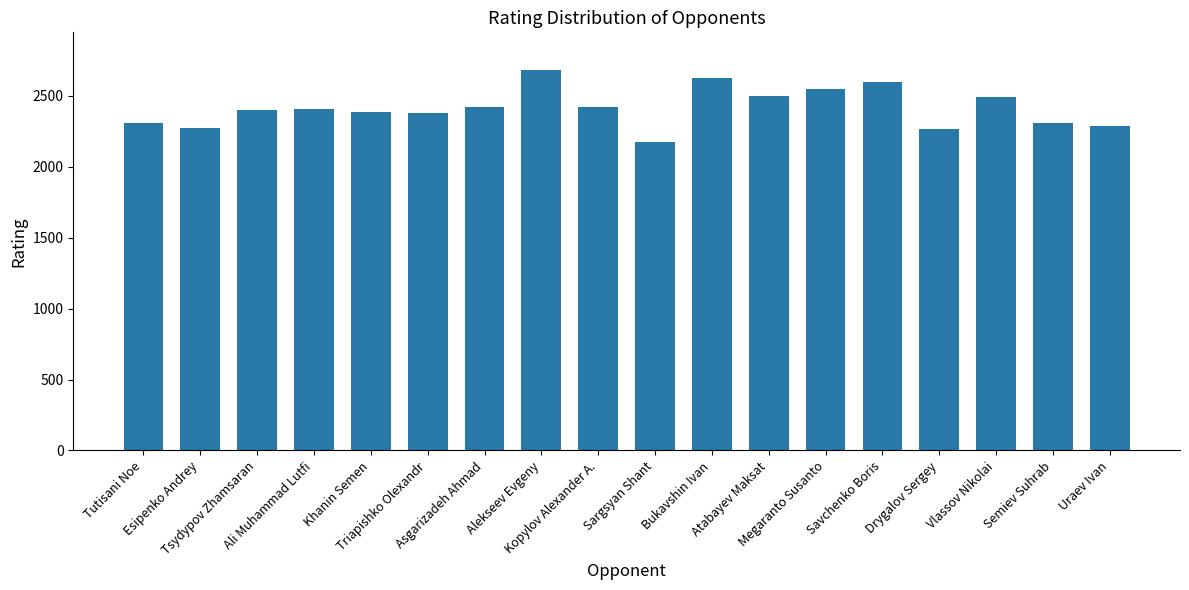

How many distinct data groups are displayed?

1